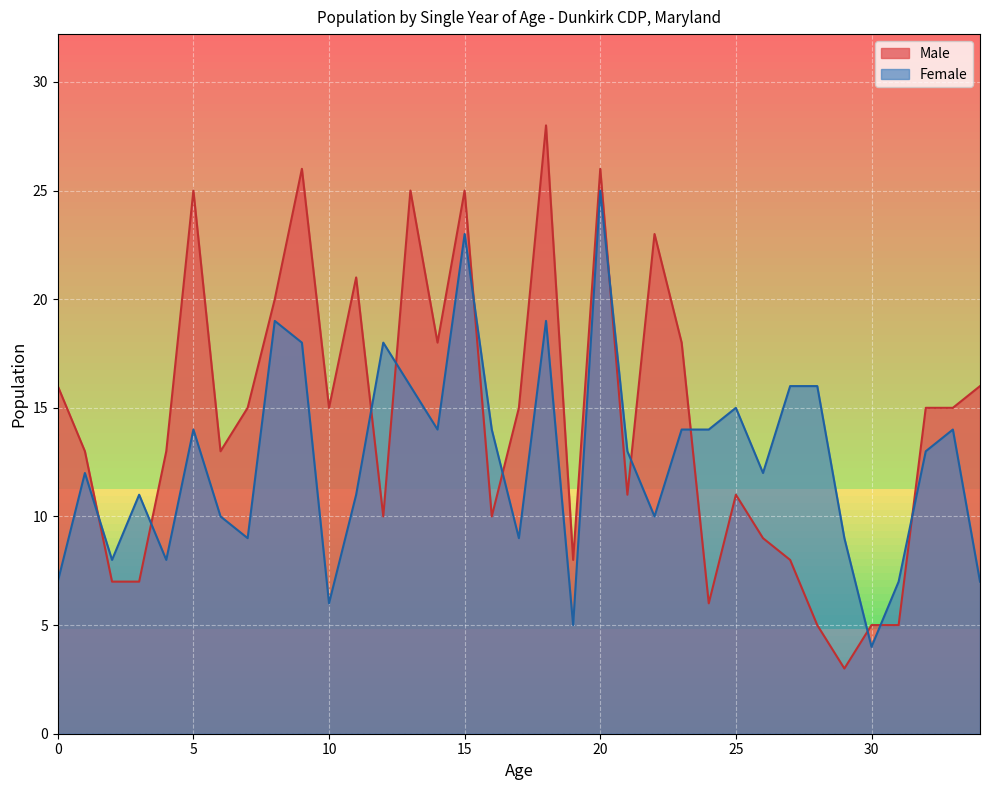

The Male series shows 7 at 25. True or false?

False